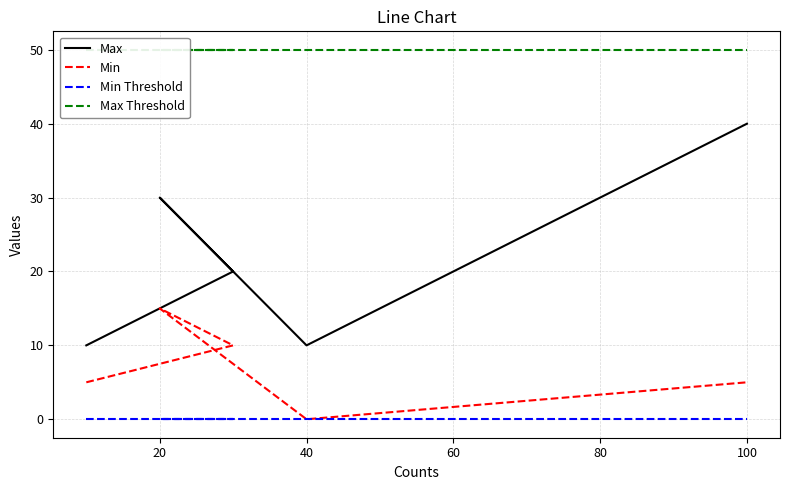

How many interior local peaks does the Max series have?

1